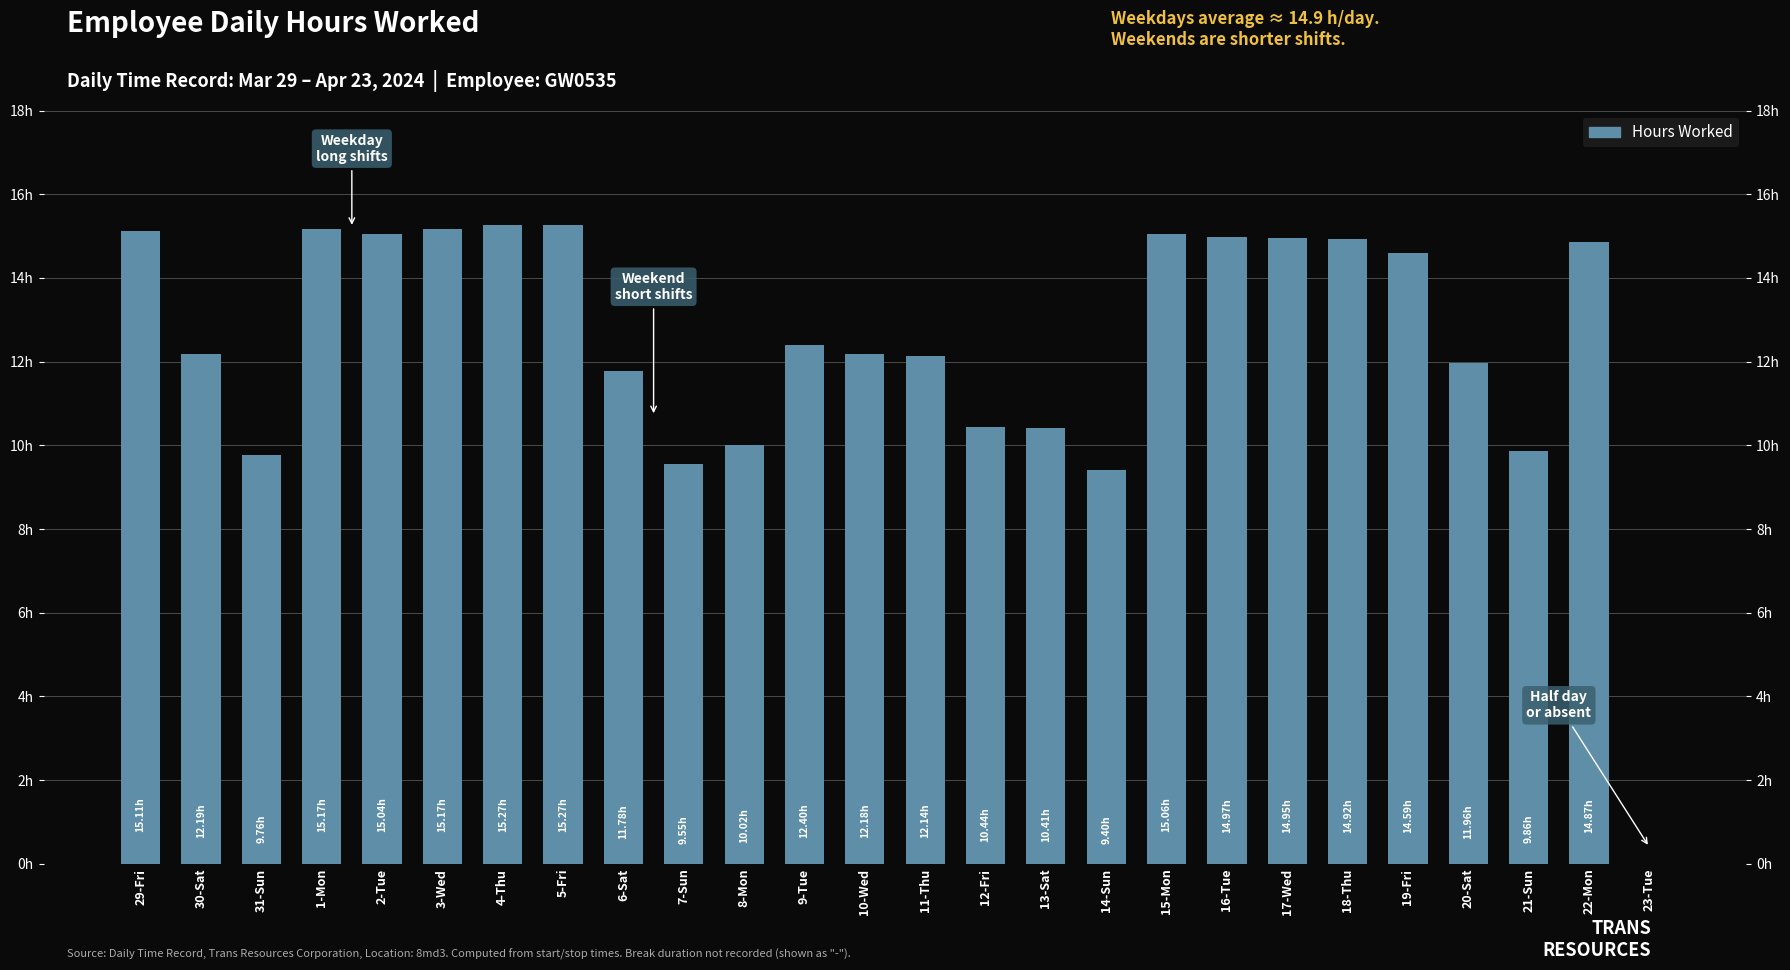

What is the label of the 8th bar from the left?

5-Fri